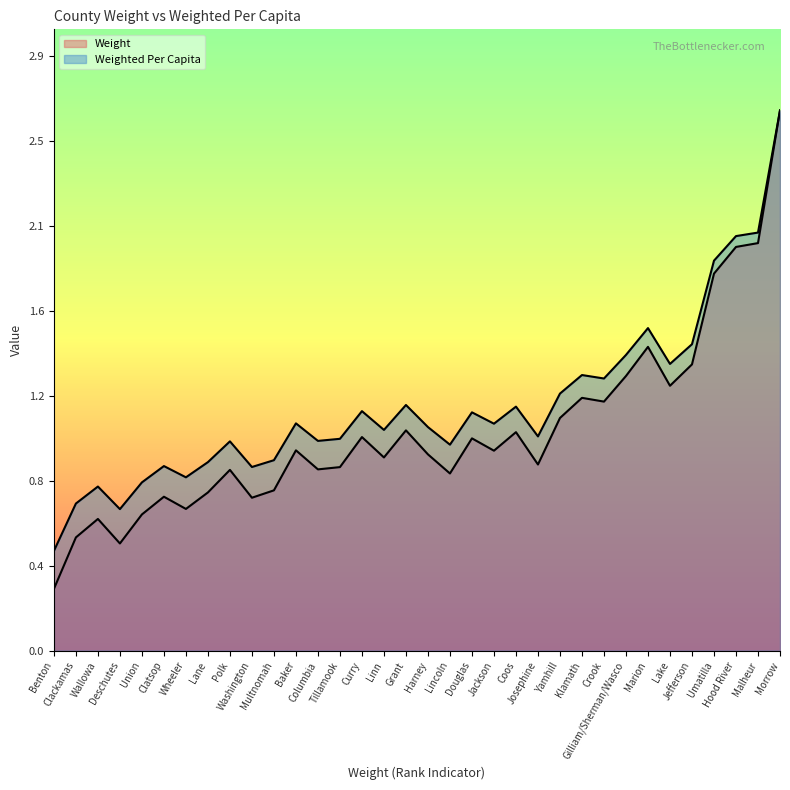

How many interior local valleys does the Weighted Per Capita series have?

10